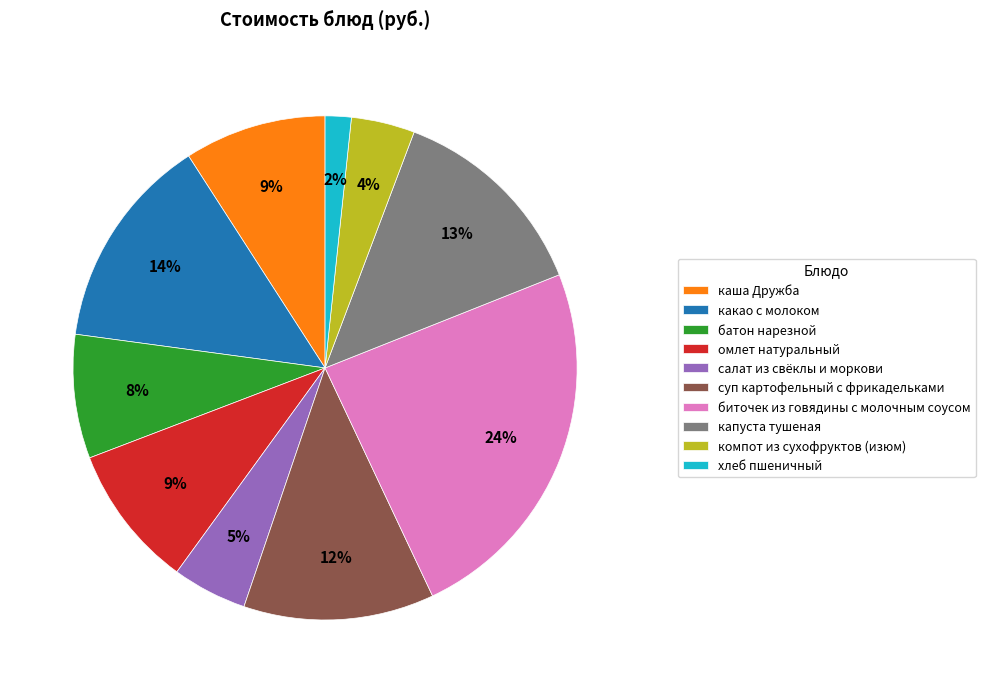

To the nearest percent, what is the difference between the суп картофельный с фрикадельками and батон нарезной slice percentages?

4%